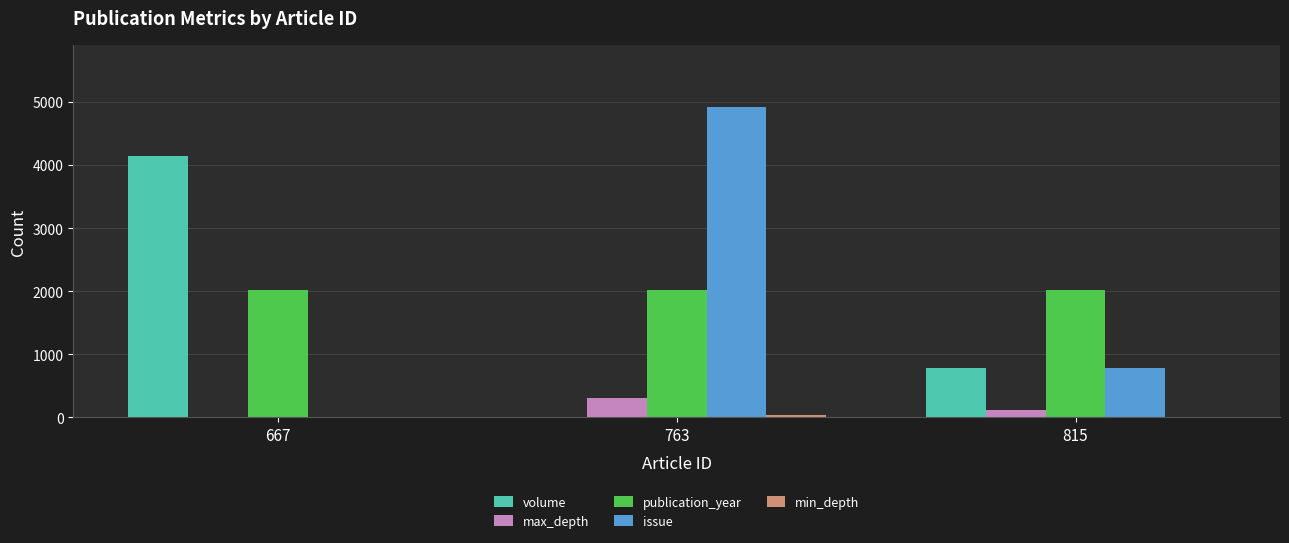

The max_depth series shows 111 at 763. True or false?

False